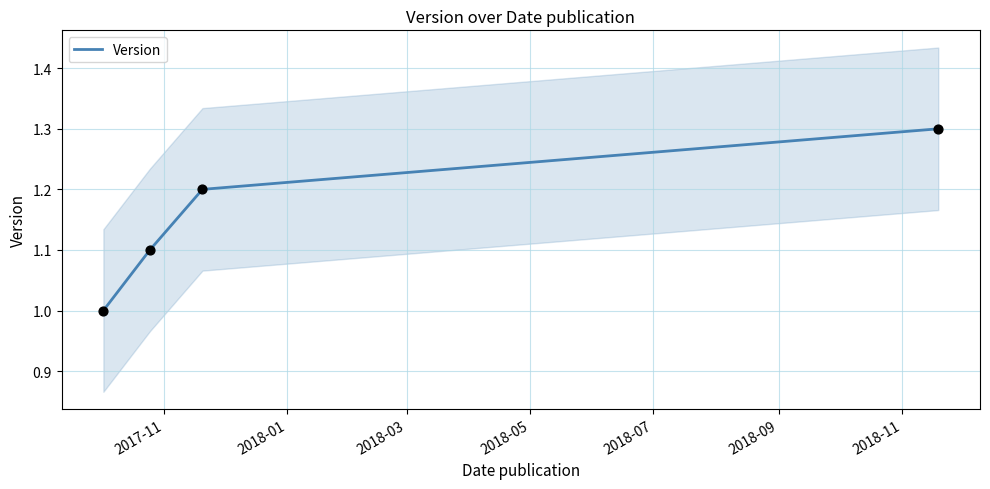

What is the highest value of the Version series?

1.3